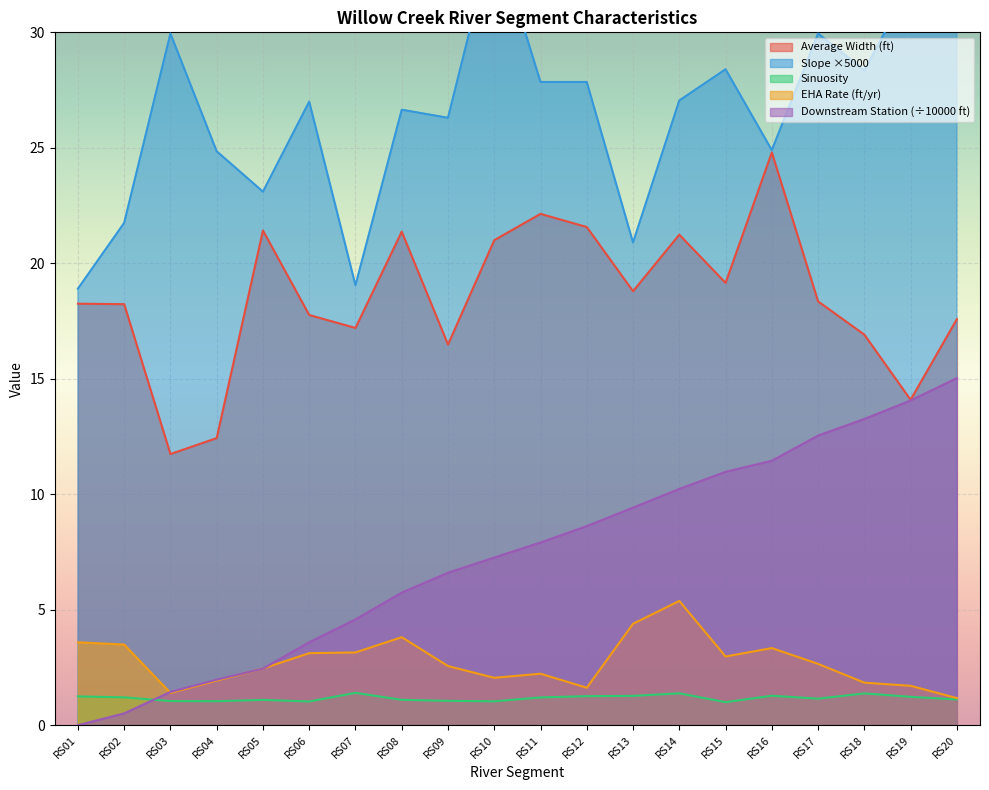

At which label does Slope first exceed 27?

RS03